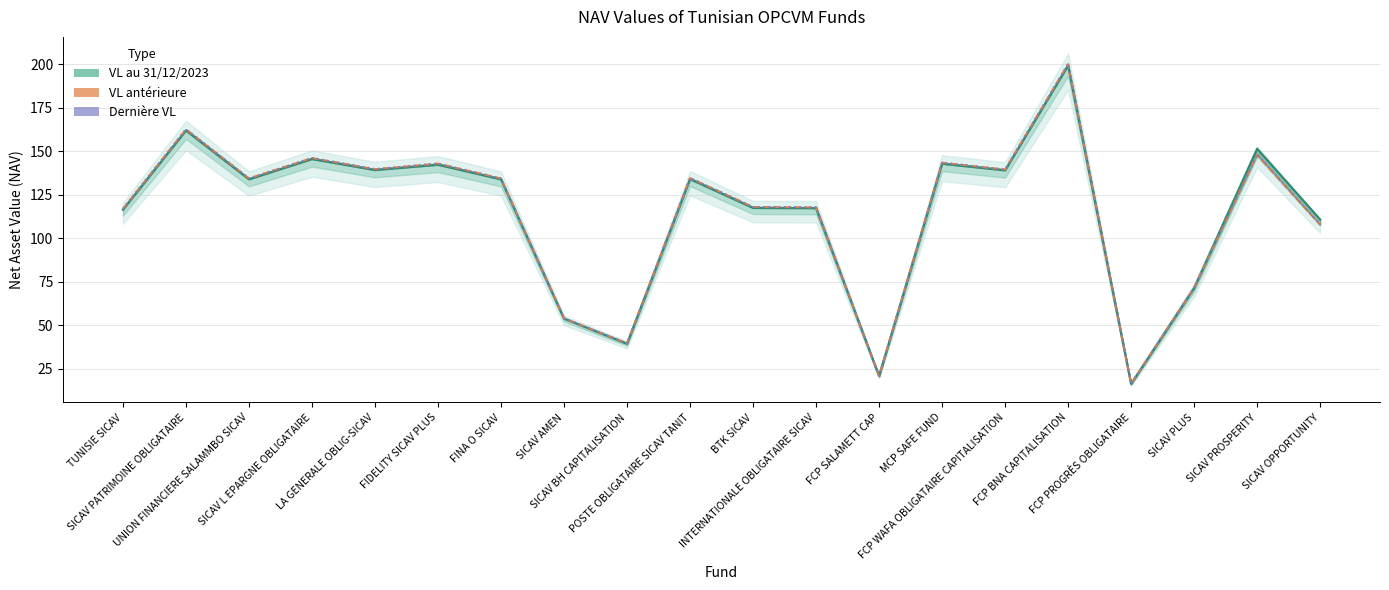

Between which two adjacent categories do VL au 31/12/2023 and Dernière VL first intersect?

SICAV PLUS and SICAV PROSPERITY